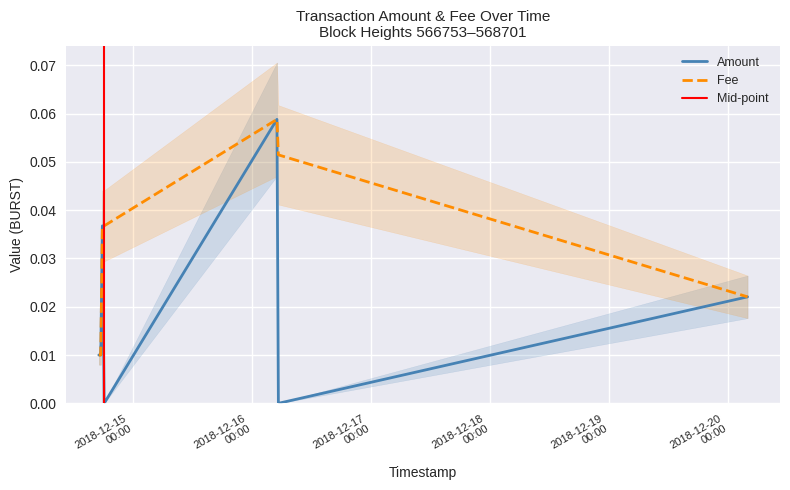

In Fee, how many points are higher than both neighbors (excluding endpoints)?

1